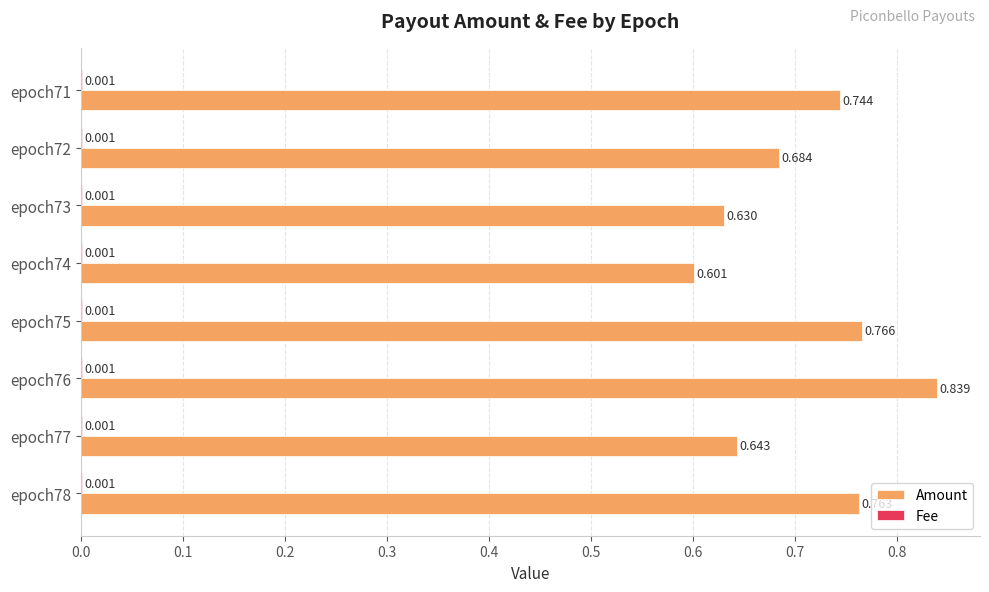

Which series has the largest total across all categories?

Amount